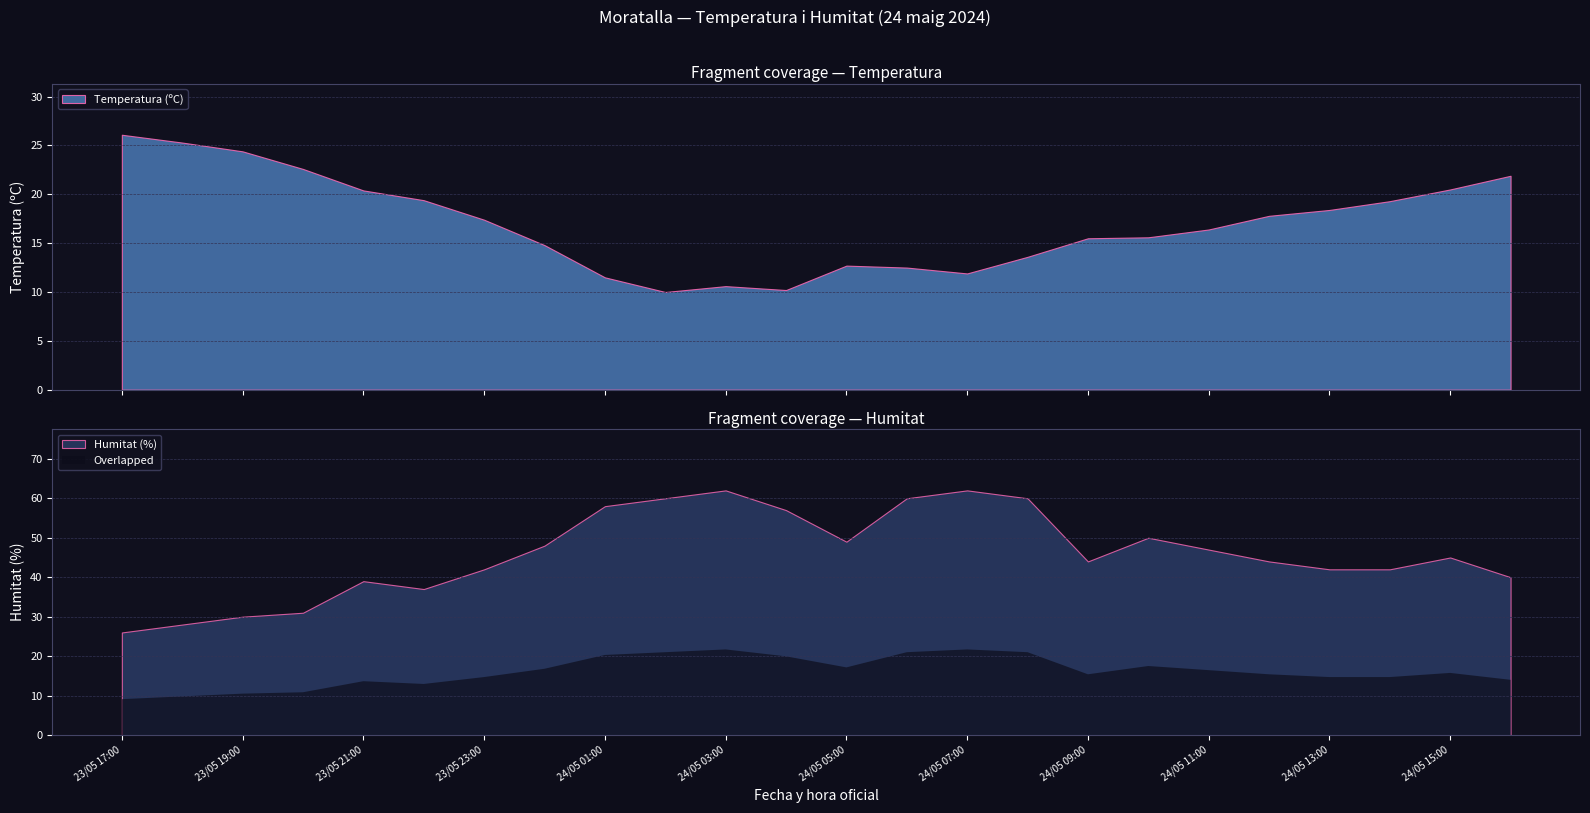

How many intersections are there between Humitat (%) and Temperatura (ºC)?

1